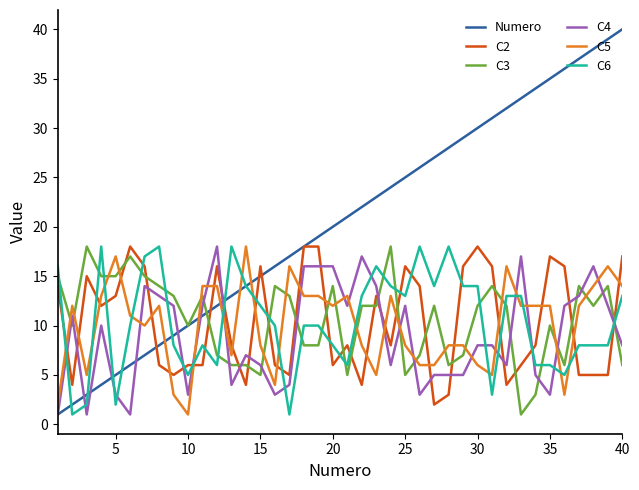

Which series ends up on top after the final intersection of Numero and C3?

Numero